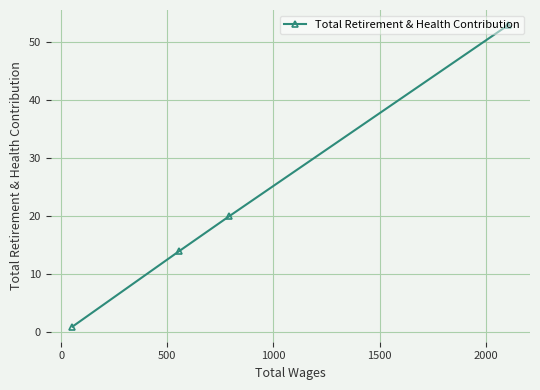

What is the greatest value displayed?

53